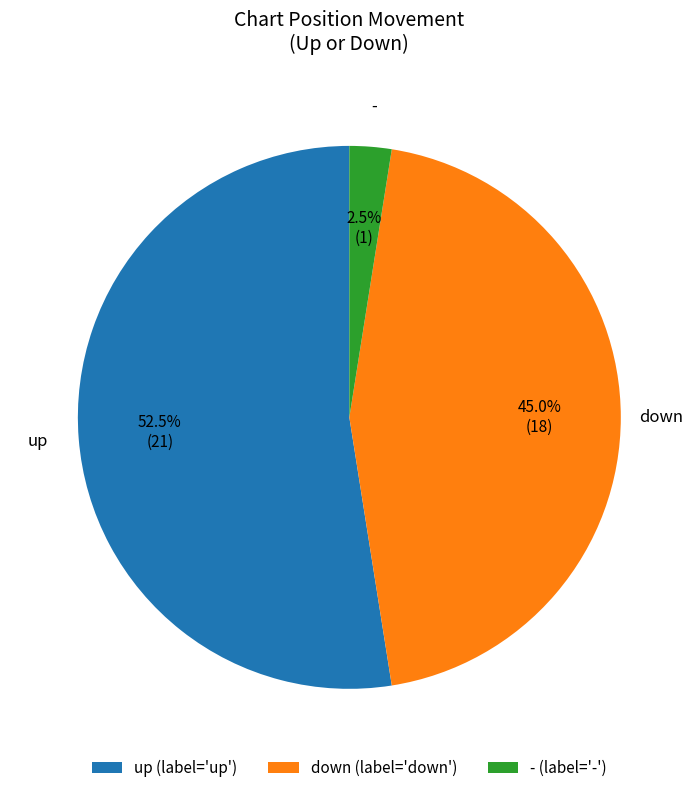

To the nearest percent, what is the difference between the largest and smallest slice percentages?

50%